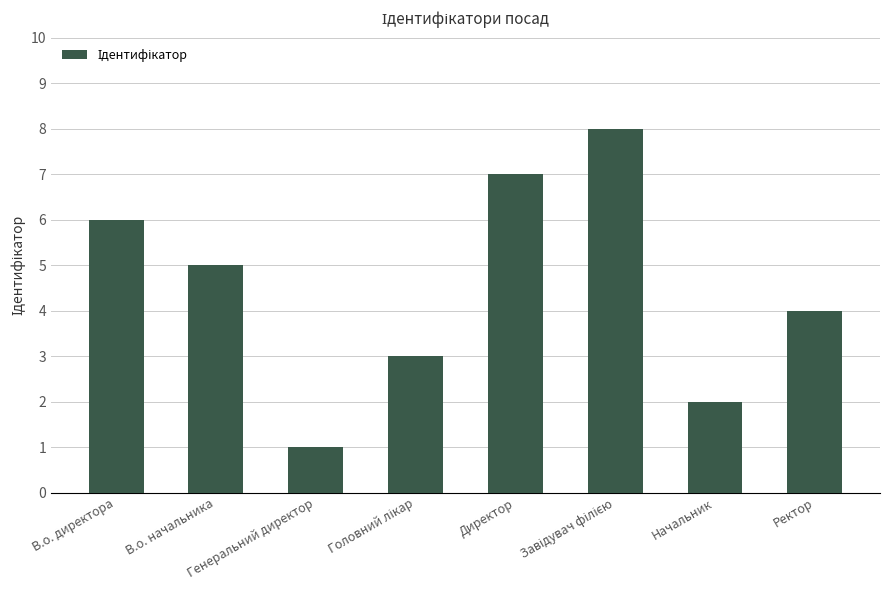

What position from the left is В.о. начальника?

2